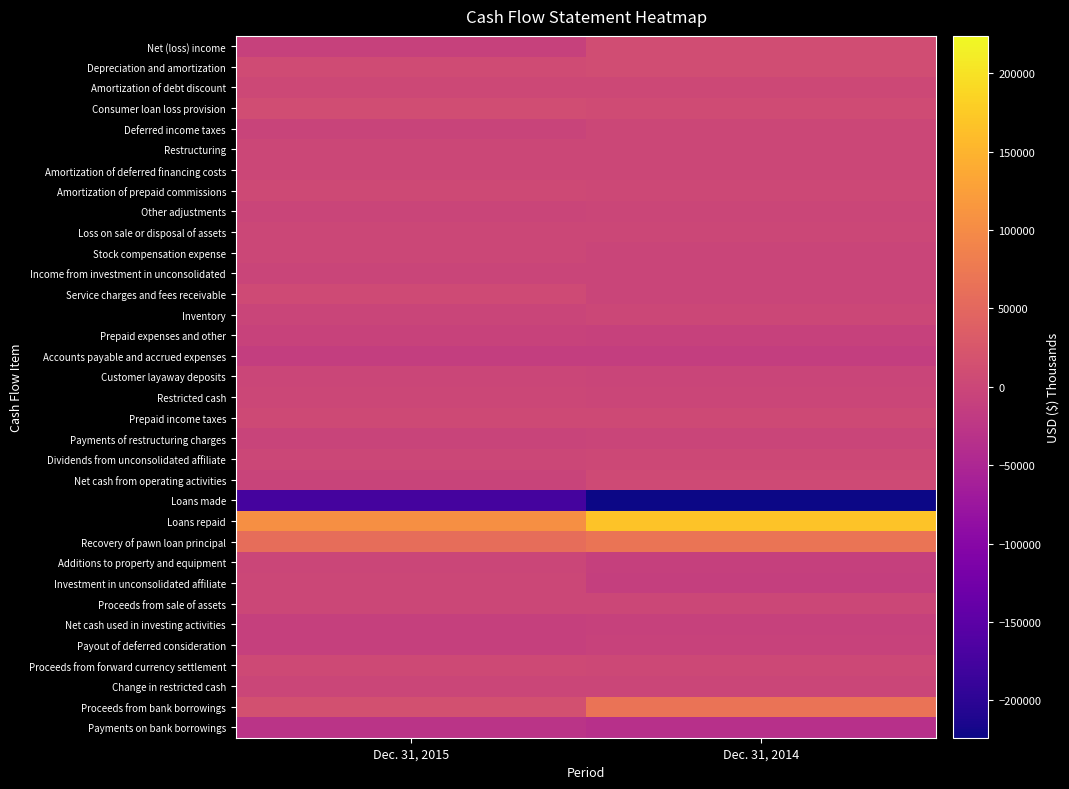

Reading left to right, transcribe all the data shown in this chart.

Net (loss) income: Dec. 31, 2015=-8266	Dec. 31, 2014=9678
Depreciation and amortization: Dec. 31, 2015=8090	Dec. 31, 2014=9030
Amortization of debt discount: Dec. 31, 2015=2362	Dec. 31, 2014=1982
Consumer loan loss provision: Dec. 31, 2015=9691	Dec. 31, 2014=7590
Deferred income taxes: Dec. 31, 2015=-4534	Dec. 31, 2014=1498
Restructuring: Dec. 31, 2015=1692	Dec. 31, 2014=0
Amortization of deferred financing costs: Dec. 31, 2015=833	Dec. 31, 2014=1633
Amortization of prepaid commissions: Dec. 31, 2015=4023	Dec. 31, 2014=3013
Other adjustments: Dec. 31, 2015=-1966	Dec. 31, 2014=-176
Loss on sale or disposal of assets: Dec. 31, 2015=33	Dec. 31, 2014=324
Stock compensation expense: Dec. 31, 2015=833	Dec. 31, 2014=-2458
Income from investment in unconsolidated: Dec. 31, 2015=-2055	Dec. 31, 2014=-2194
Service charges and fees receivable: Dec. 31, 2015=6381	Dec. 31, 2014=-3361
Inventory: Dec. 31, 2015=-2107	Dec. 31, 2014=509
Prepaid expenses and other: Dec. 31, 2015=-5739	Dec. 31, 2014=-7824
Accounts payable and accrued expenses: Dec. 31, 2015=-12707	Dec. 31, 2014=-13955
Customer layaway deposits: Dec. 31, 2015=-310	Dec. 31, 2014=-2895
Restricted cash: Dec. 31, 2015=147	Dec. 31, 2014=-933
Prepaid income taxes: Dec. 31, 2015=4074	Dec. 31, 2014=3903
Payments of restructuring charges: Dec. 31, 2015=-4943	Dec. 31, 2014=-2285
Dividends from unconsolidated affiliate: Dec. 31, 2015=0	Dec. 31, 2014=2407
Net cash from operating activities: Dec. 31, 2015=-4468	Dec. 31, 2014=5486
Loans made: Dec. 31, 2015=-173162	Dec. 31, 2014=-223748
Loans repaid: Dec. 31, 2015=106372	Dec. 31, 2014=166771
Recovery of pawn loan principal: Dec. 31, 2015=58566	Dec. 31, 2014=69886
Additions to property and equipment: Dec. 31, 2015=-1166	Dec. 31, 2014=-8954
Investment in unconsolidated affiliate: Dec. 31, 2015=0	Dec. 31, 2014=-12140
Proceeds from sale of assets: Dec. 31, 2015=27	Dec. 31, 2014=0
Net cash used in investing activities: Dec. 31, 2015=-9363	Dec. 31, 2014=-8185
Payout of deferred consideration: Dec. 31, 2015=-8915	Dec. 31, 2014=-6000
Proceeds from forward currency settlement: Dec. 31, 2015=3557	Dec. 31, 2014=2313
Change in restricted cash: Dec. 31, 2015=-1261	Dec. 31, 2014=-795
Proceeds from bank borrowings: Dec. 31, 2015=14302	Dec. 31, 2014=66560
Payments on bank borrowings: Dec. 31, 2015=-29358	Dec. 31, 2014=-34650